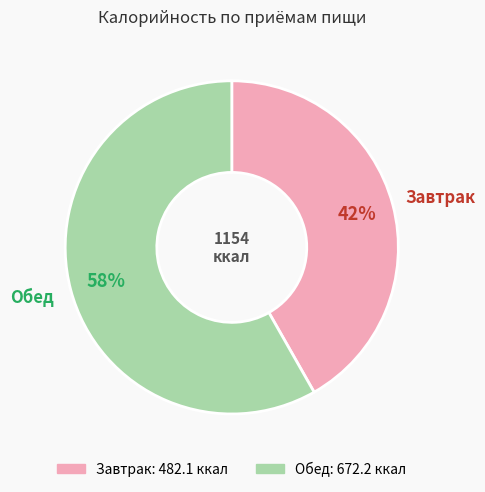

What is the smallest slice in the pie chart?

Завтрак